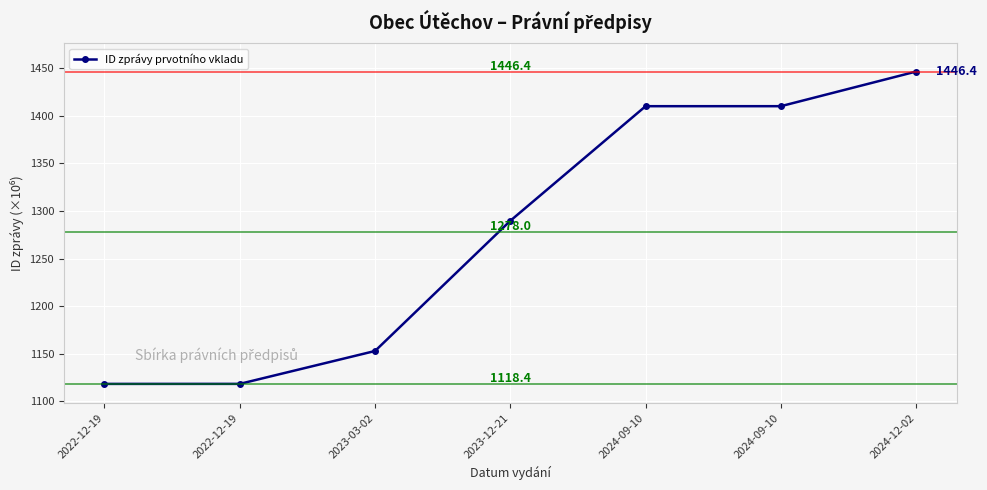

Where is the data nearest to the value 1282?

2023-12-21